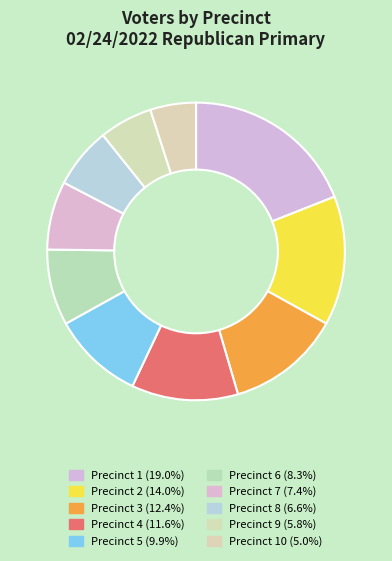

How many slices are in this pie chart?

10